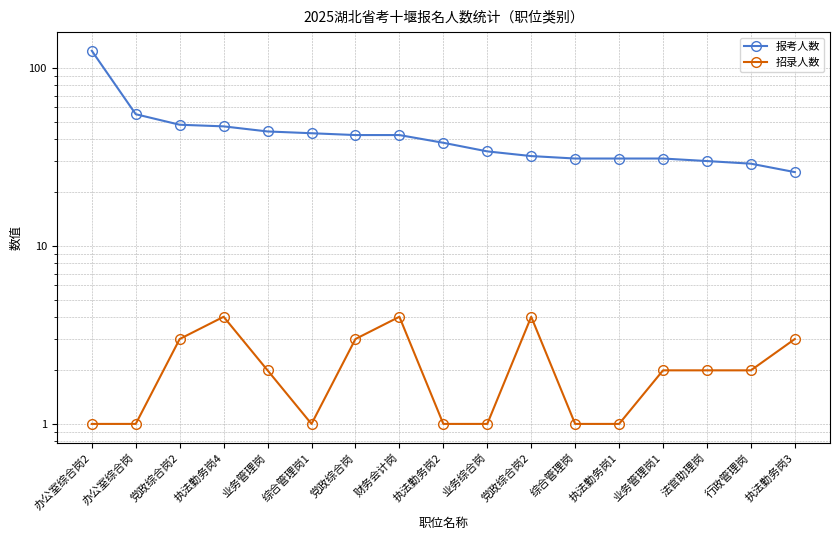

Reading left to right, list all the values displayed in this chart.

报考人数: 办公室综合岗2=125	办公室综合岗=55	党政综合岗2=48	执法勤务岗4=47	业务管理岗=44	综合管理岗1=43	党政综合岗=42	财务会计岗=42	执法勤务岗2=38	业务综合岗=34	党政综合岗2=32	综合管理岗=31	执法勤务岗1=31	业务管理岗1=31	法官助理岗=30	行政管理岗=29	执法勤务岗3=26
招录人数: 办公室综合岗2=1	办公室综合岗=1	党政综合岗2=3	执法勤务岗4=4	业务管理岗=2	综合管理岗1=1	党政综合岗=3	财务会计岗=4	执法勤务岗2=1	业务综合岗=1	党政综合岗2=4	综合管理岗=1	执法勤务岗1=1	业务管理岗1=2	法官助理岗=2	行政管理岗=2	执法勤务岗3=3